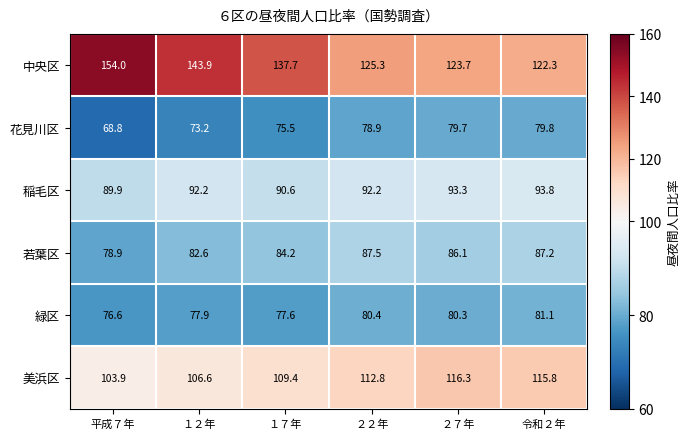

What is the total value across all series at １７年?

575.0